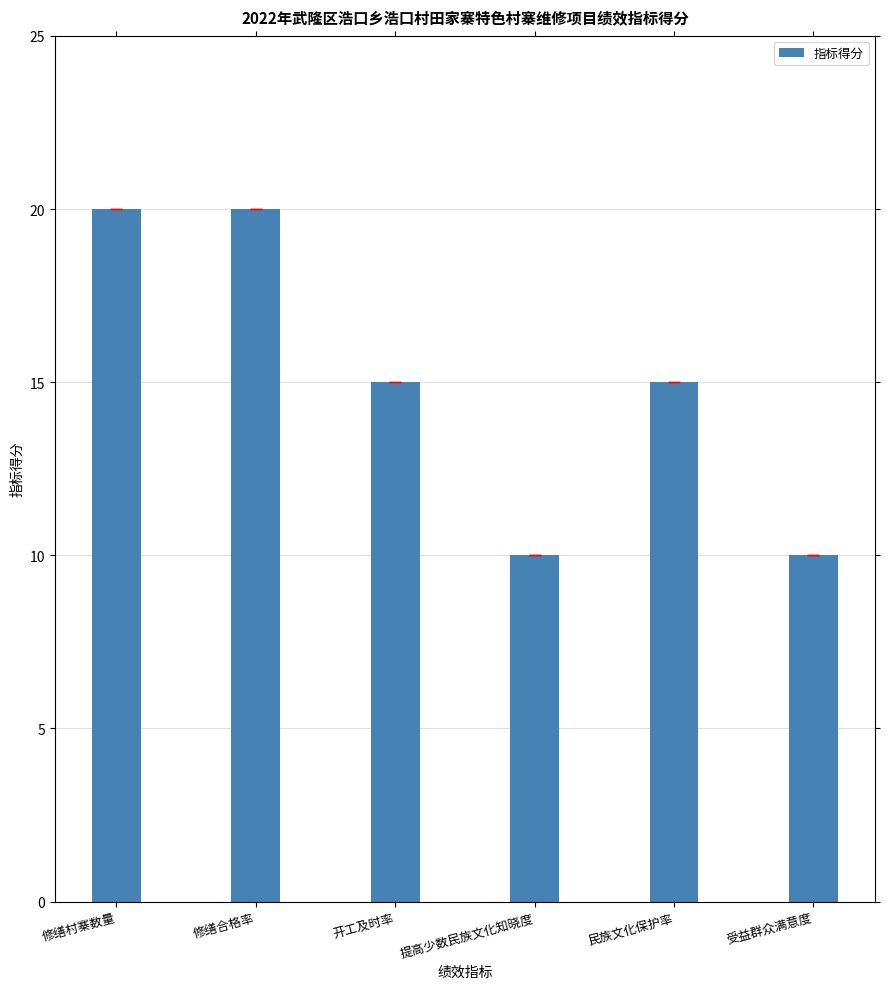

What is the greatest value displayed?

20